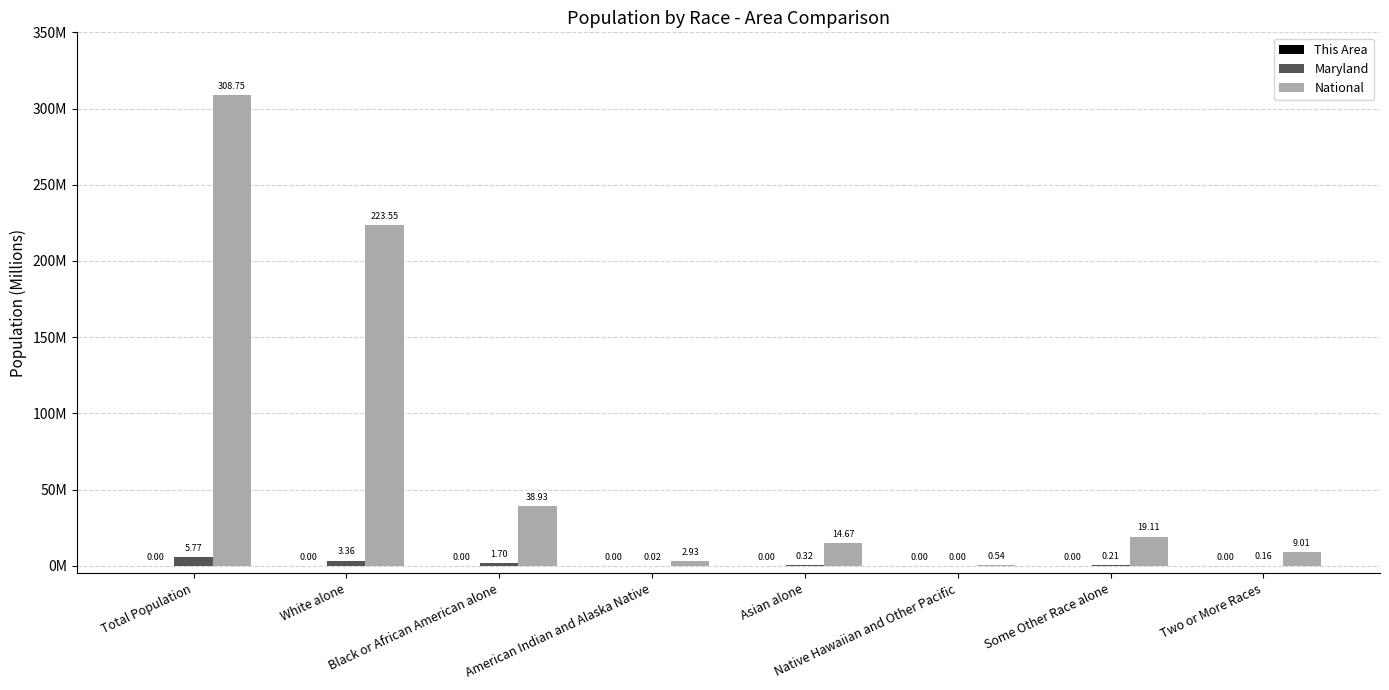

The Maryland series shows 4364 at Native Hawaiian and Other Pacific. True or false?

False